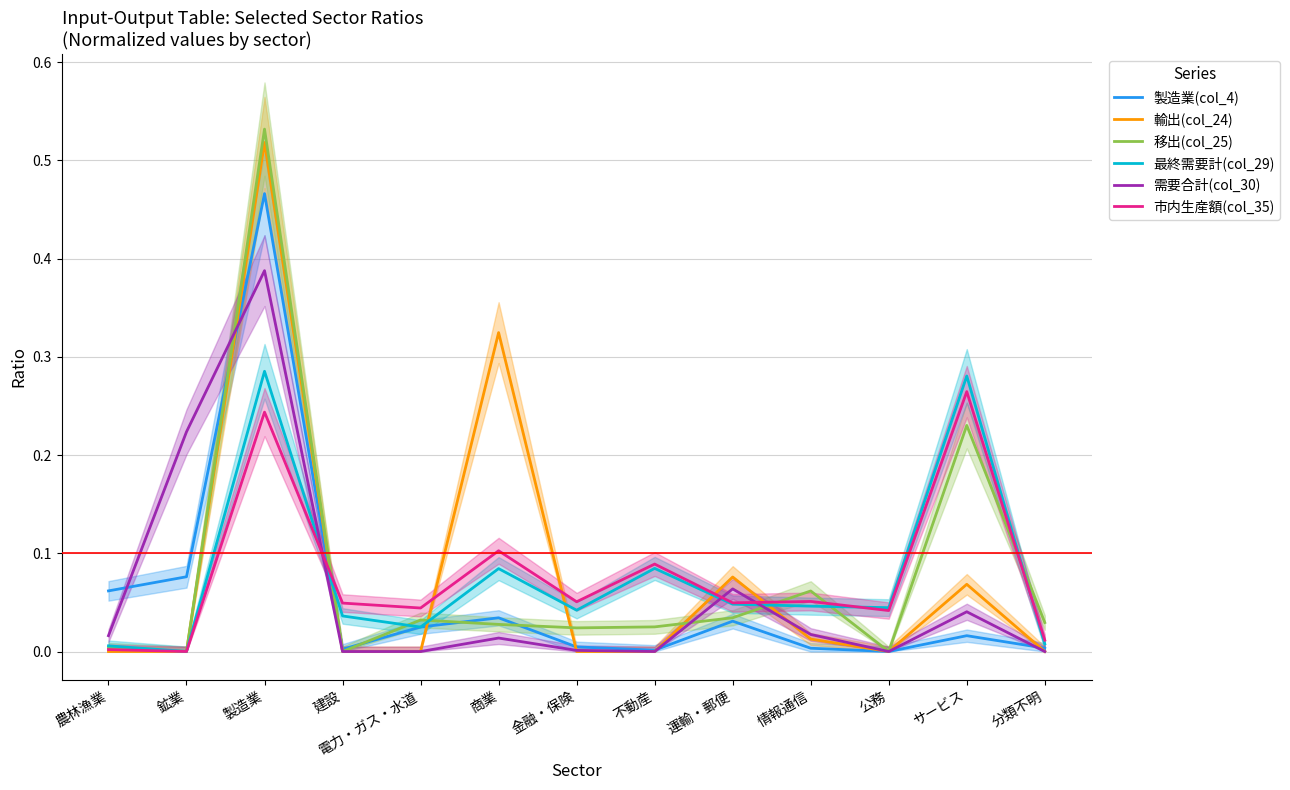

At which category does 市内生産額(col_35) reach its first local peak?

製造業